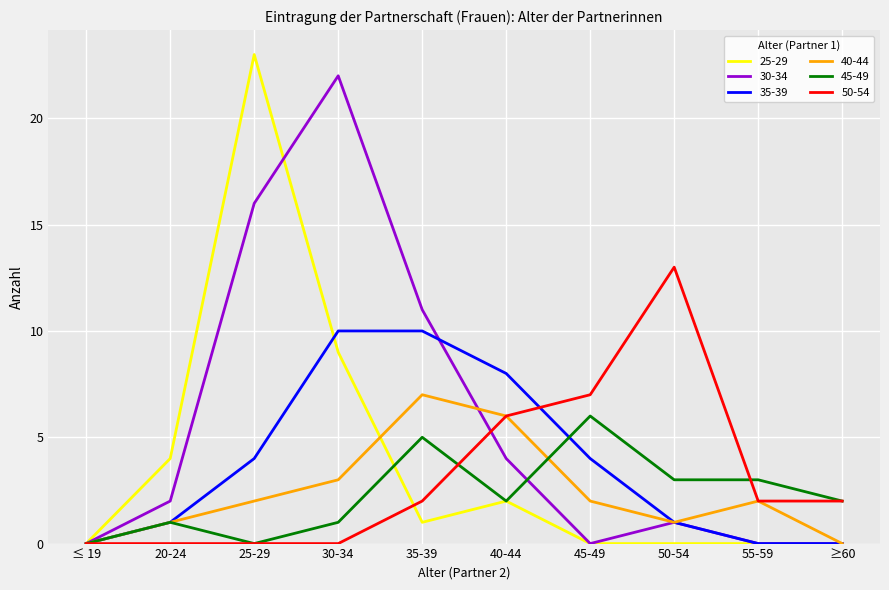

Which series has the largest total across all categories?

30-34